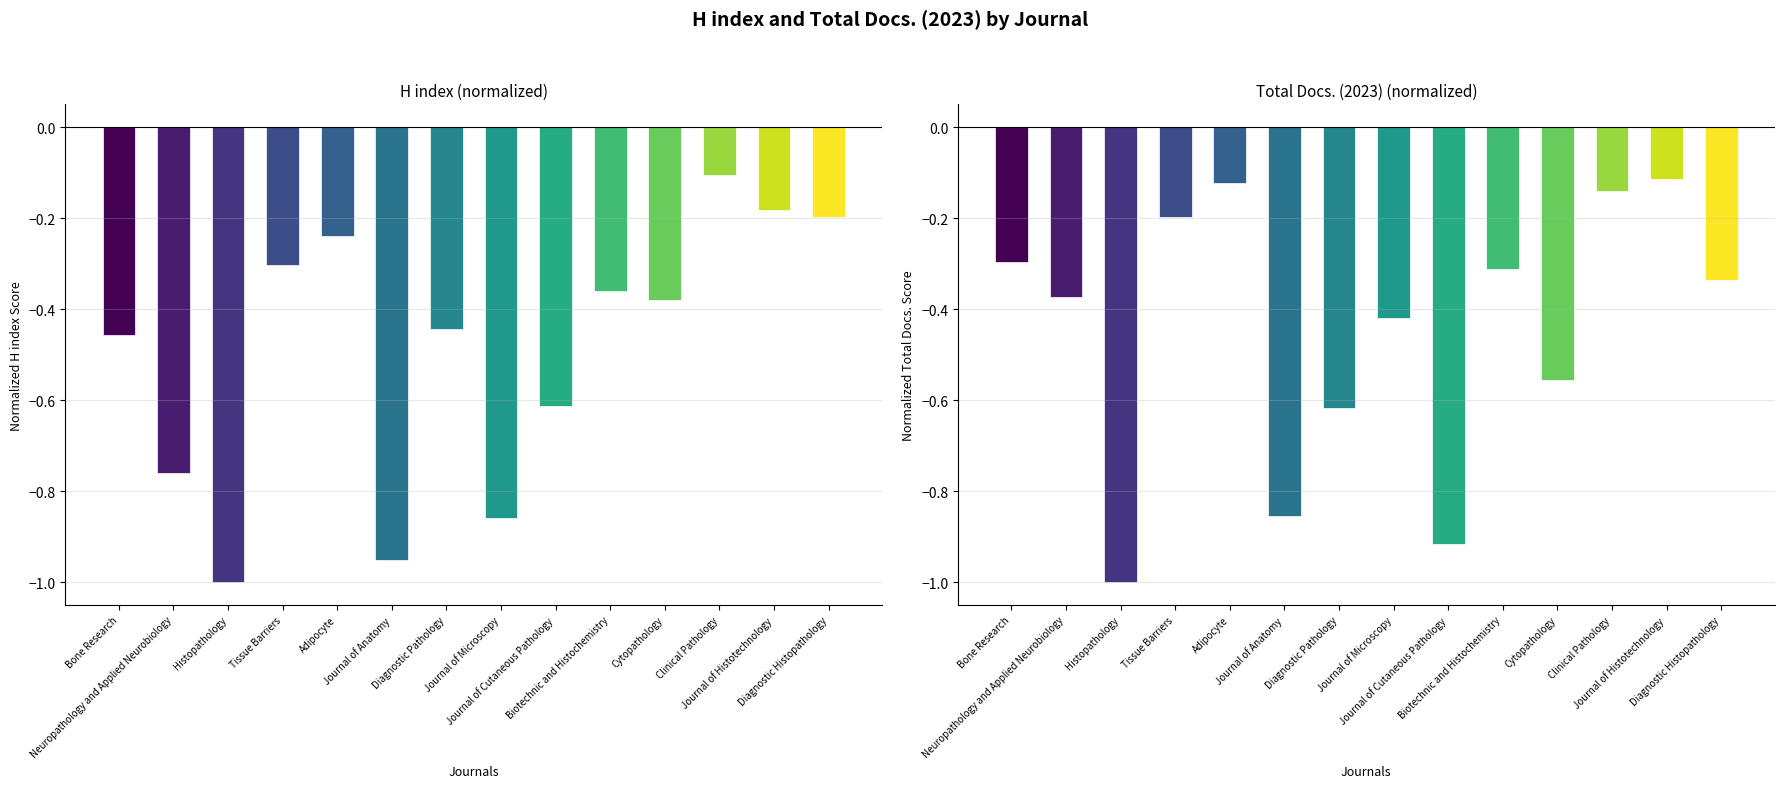

How many distinct data groups are displayed?

2